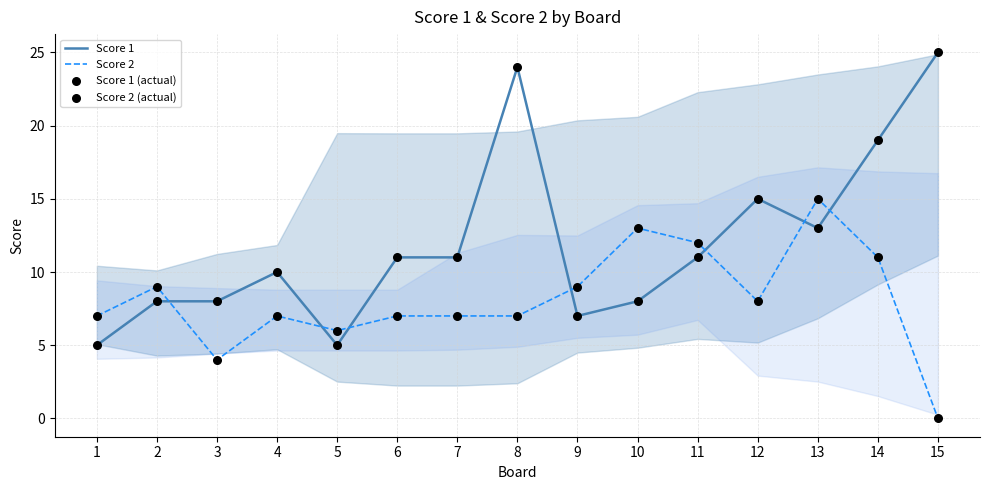

Is the value of Score 1 at 13 greater than the value of Score 2 (actual) at 7?

Yes